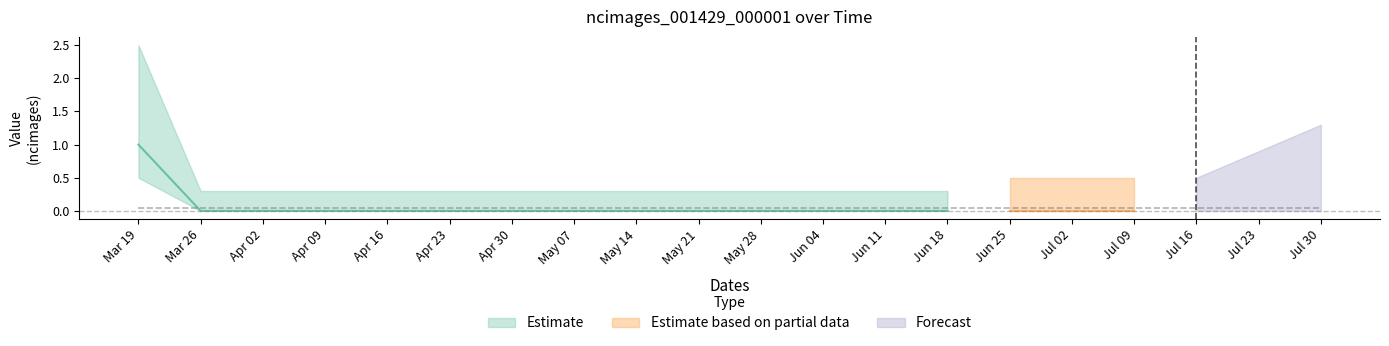

How many values exceed 0?

1